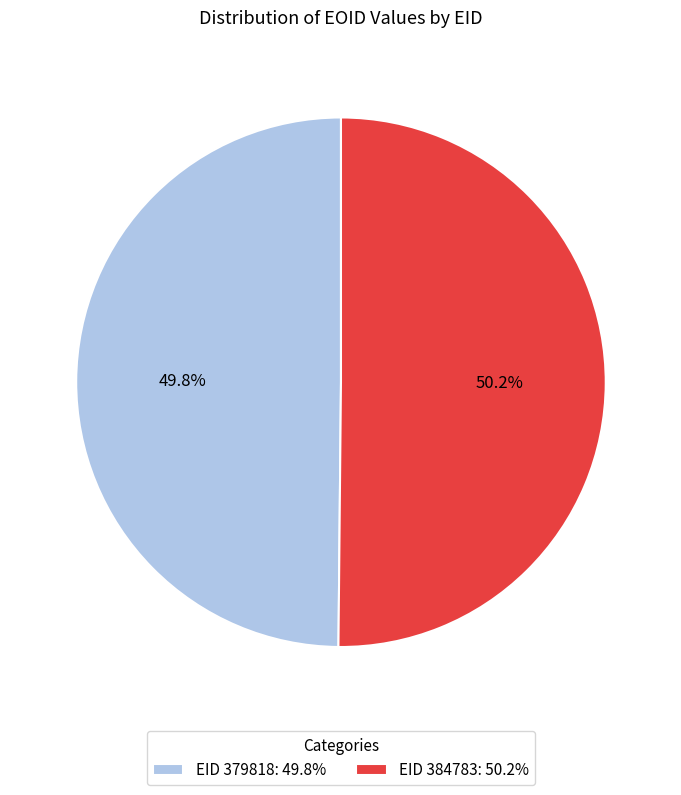

Does any single category account for the majority?

Yes